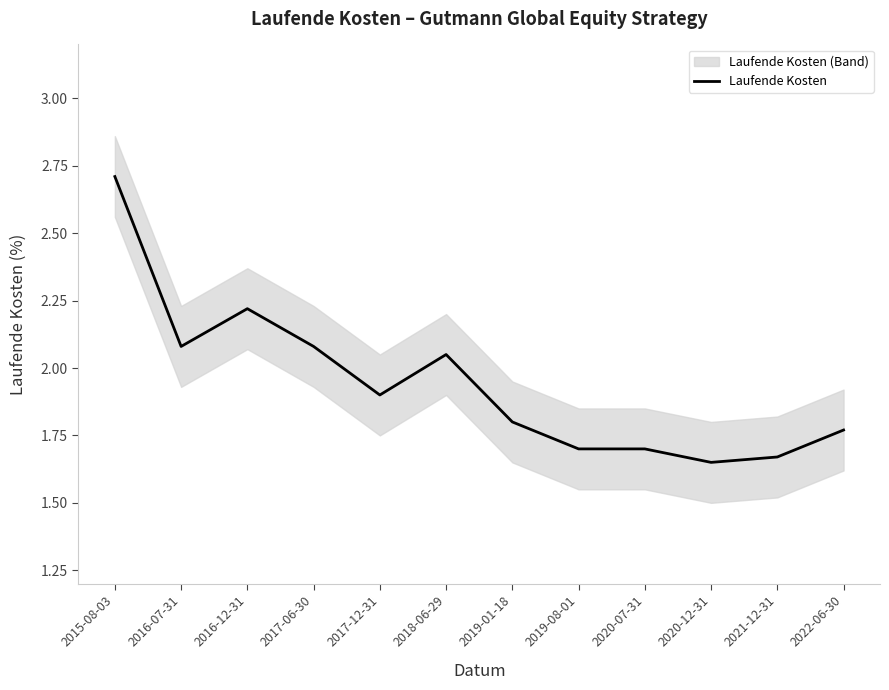

Rank the categories by value from highest to lowest.

2015-08-03, 2016-12-31, 2016-07-31, 2017-06-30, 2018-06-29, 2017-12-31, 2019-01-18, 2022-06-30, 2019-08-01, 2020-07-31, 2021-12-31, 2020-12-31